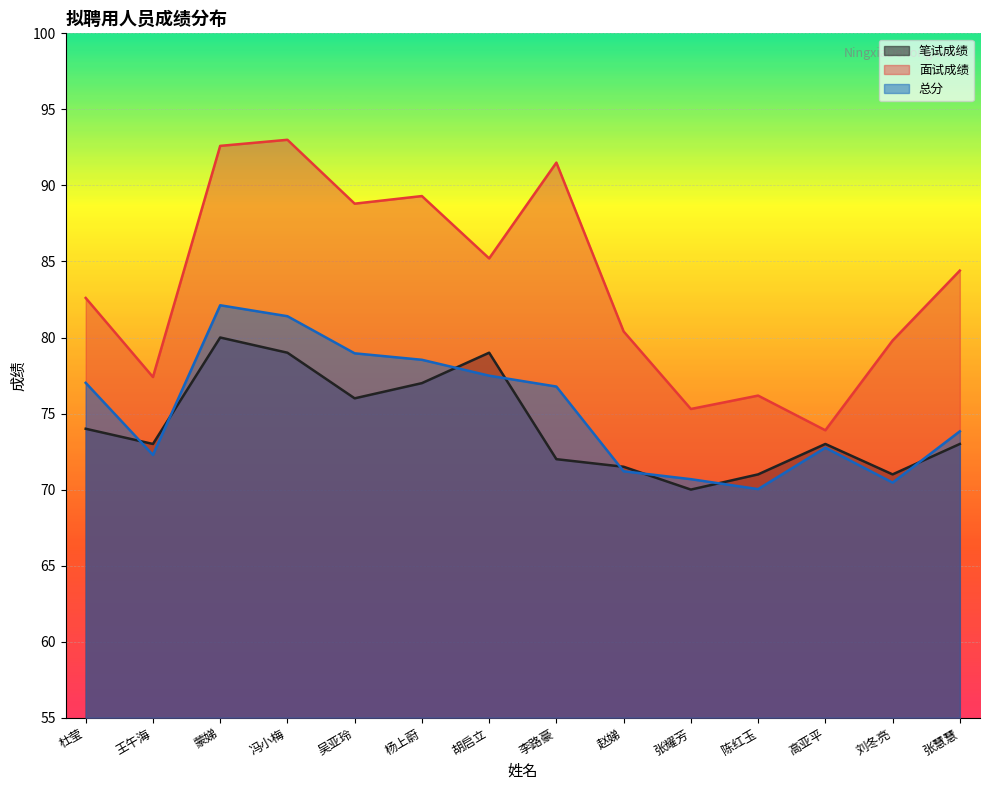

What is the label of the 12th point from the left?

高亚平